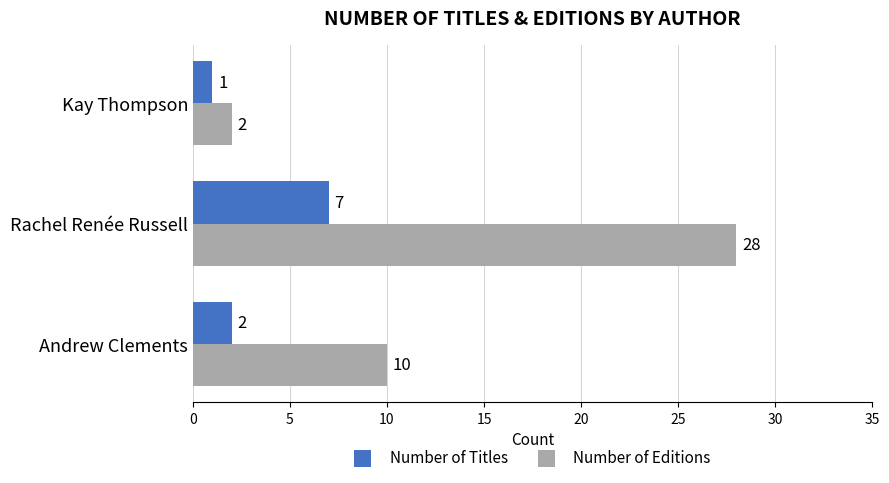

Which category has the lowest value across all series?

Kay Thompson